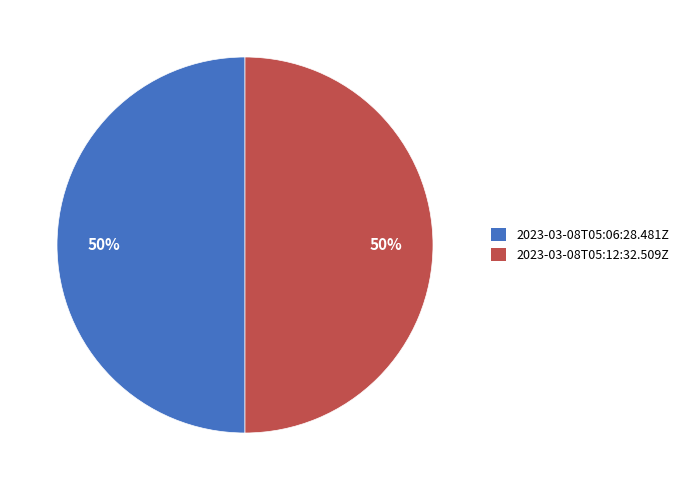

Approximately how many times larger is the value at 2023-03-08T05:12:32.509Z compared to 2023-03-08T05:06:28.481Z?

1.0